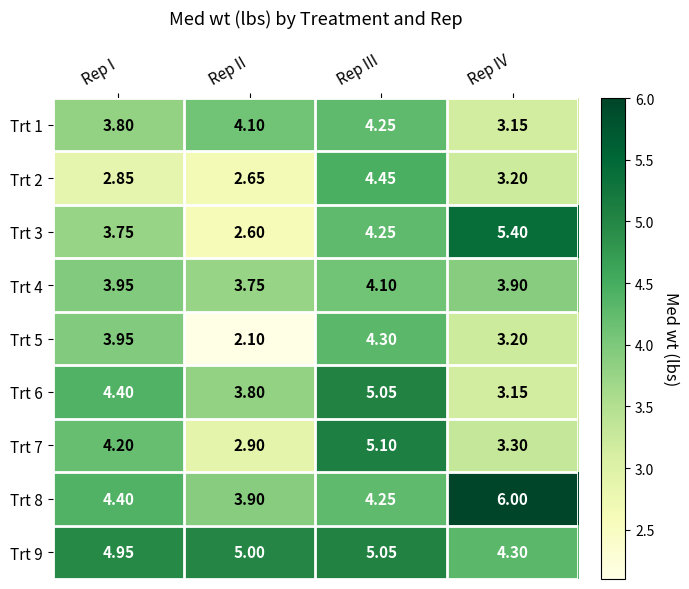

Where is Trt 4 nearest to the value 3?

Rep II